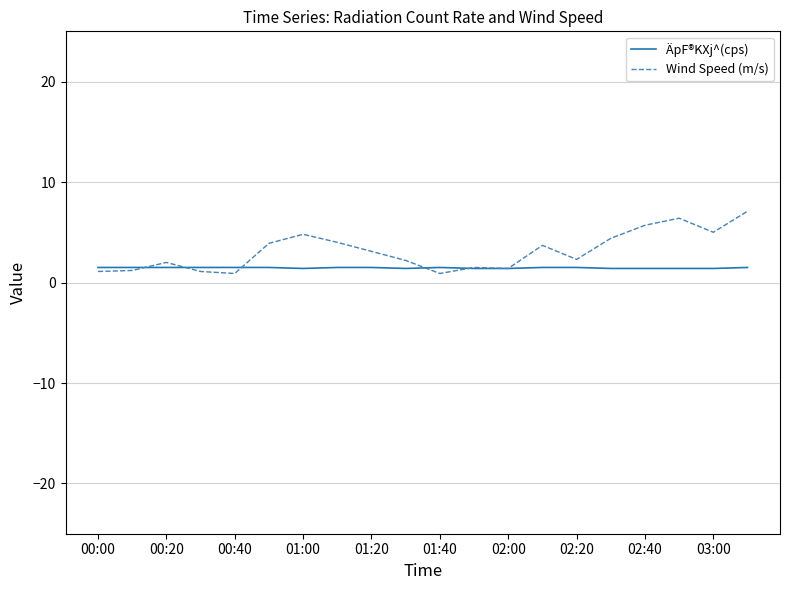

After their last crossing, which series has the higher values: Wind Speed (m/s) or ÄpF®KXj^(cps)?

Wind Speed (m/s)